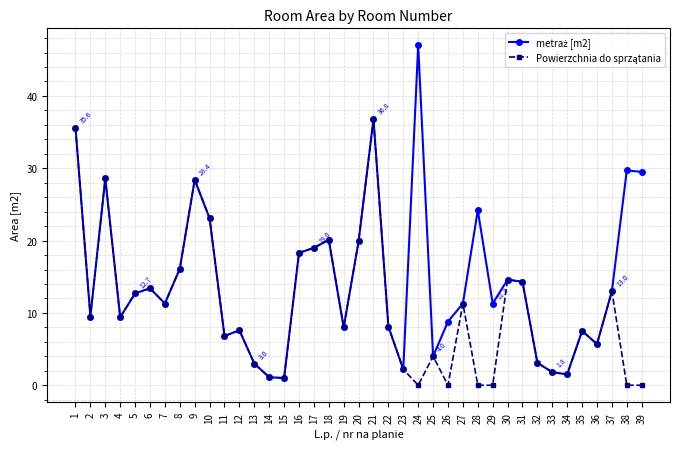

Count the number of categories in the chart.

39